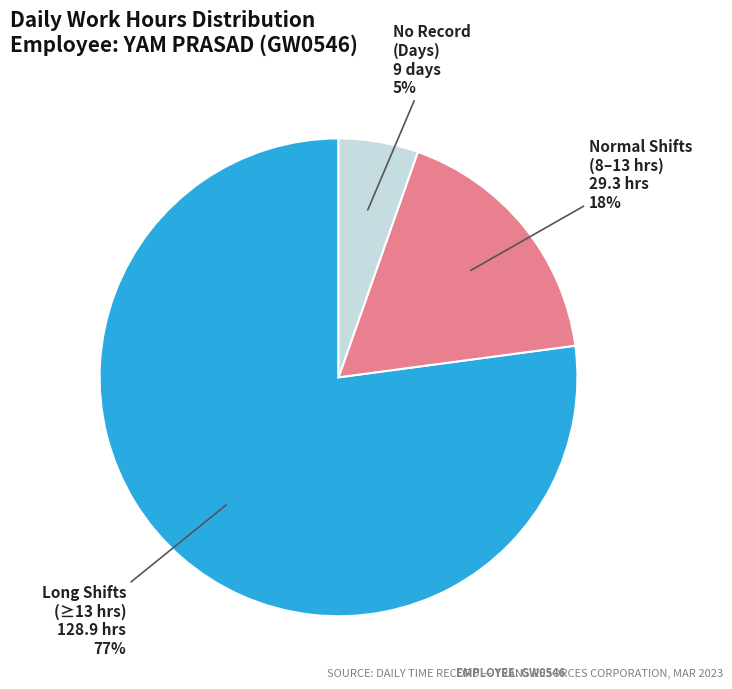

The Normal Shifts (8–13 hrs) slice represents 29% of the pie. True or false?

False